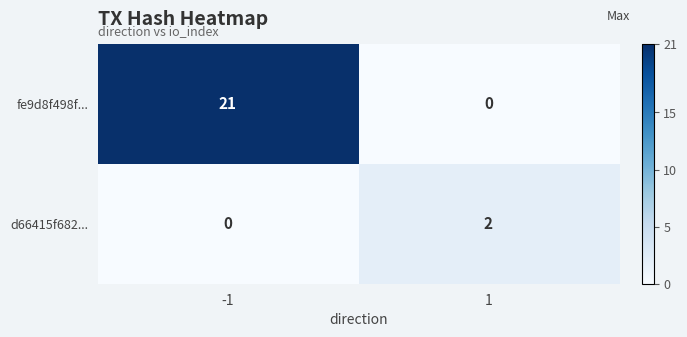

At 1, list the series in order from largest to smallest.

d66415f682..., fe9d8f498f...